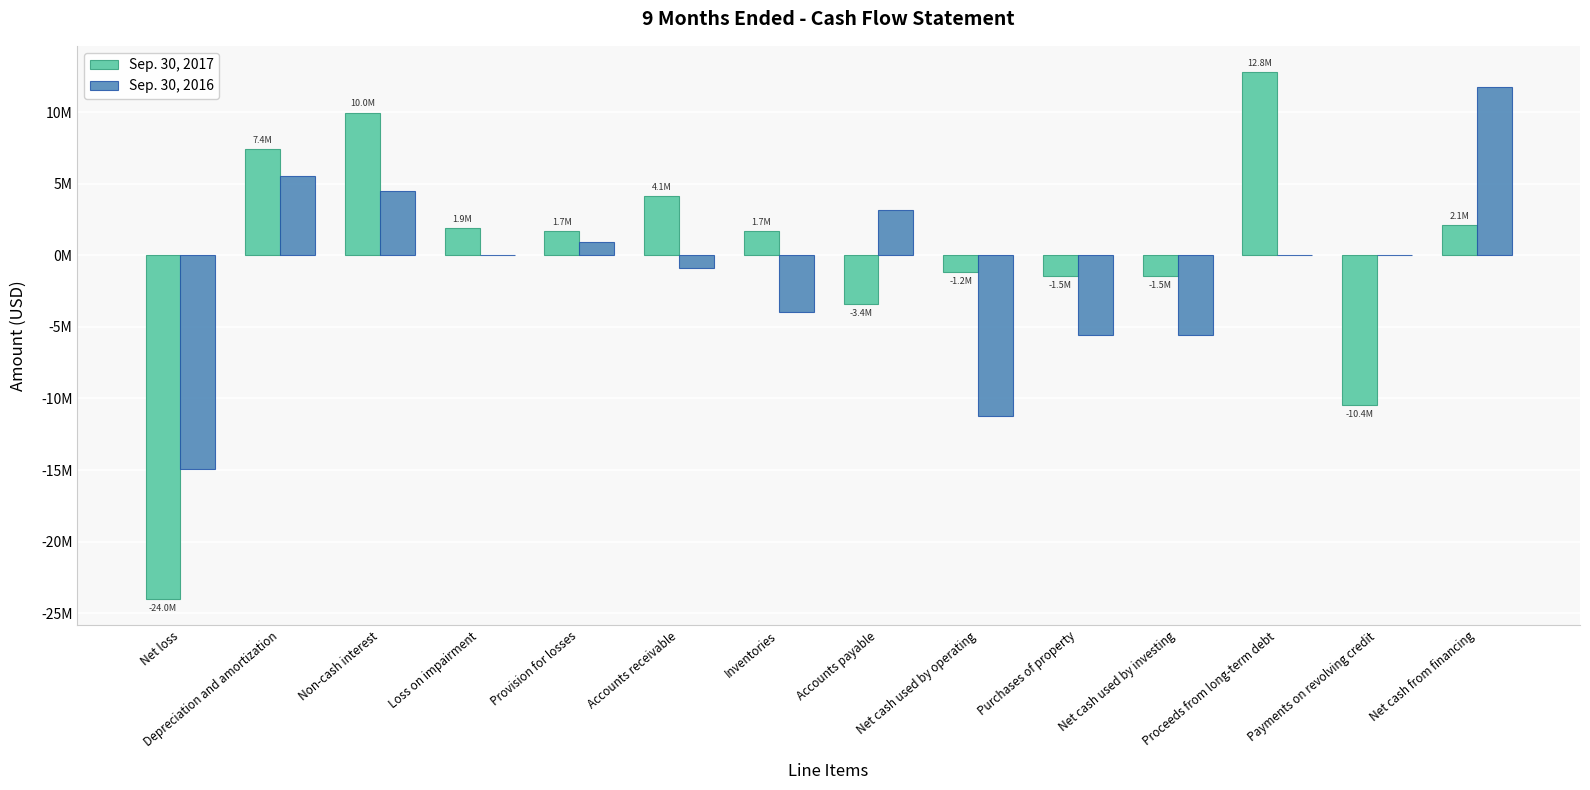

True or false: Sep. 30, 2017 has a value of 4026479 at Depreciation and amortization.

False